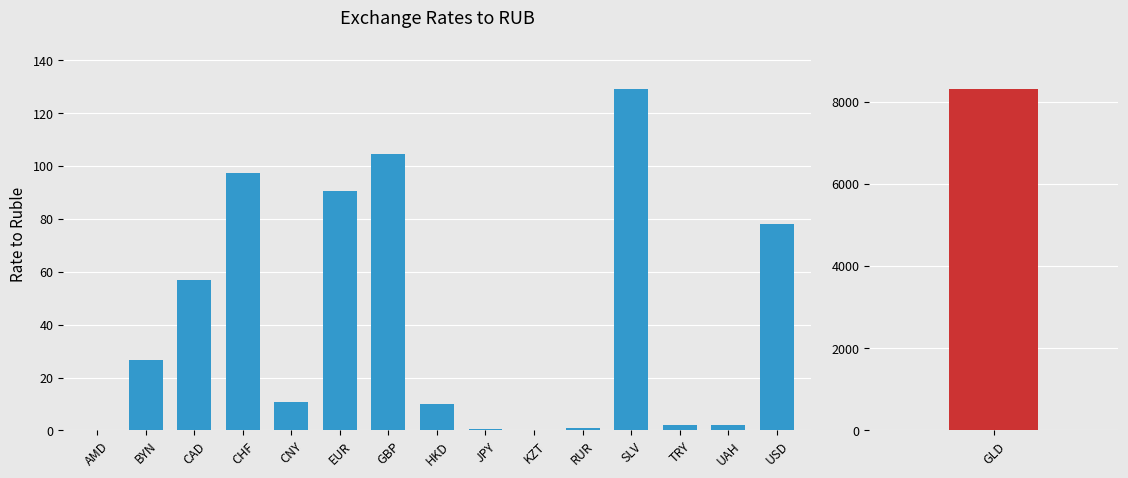

Is it true that the value at EUR is 143.3?

False